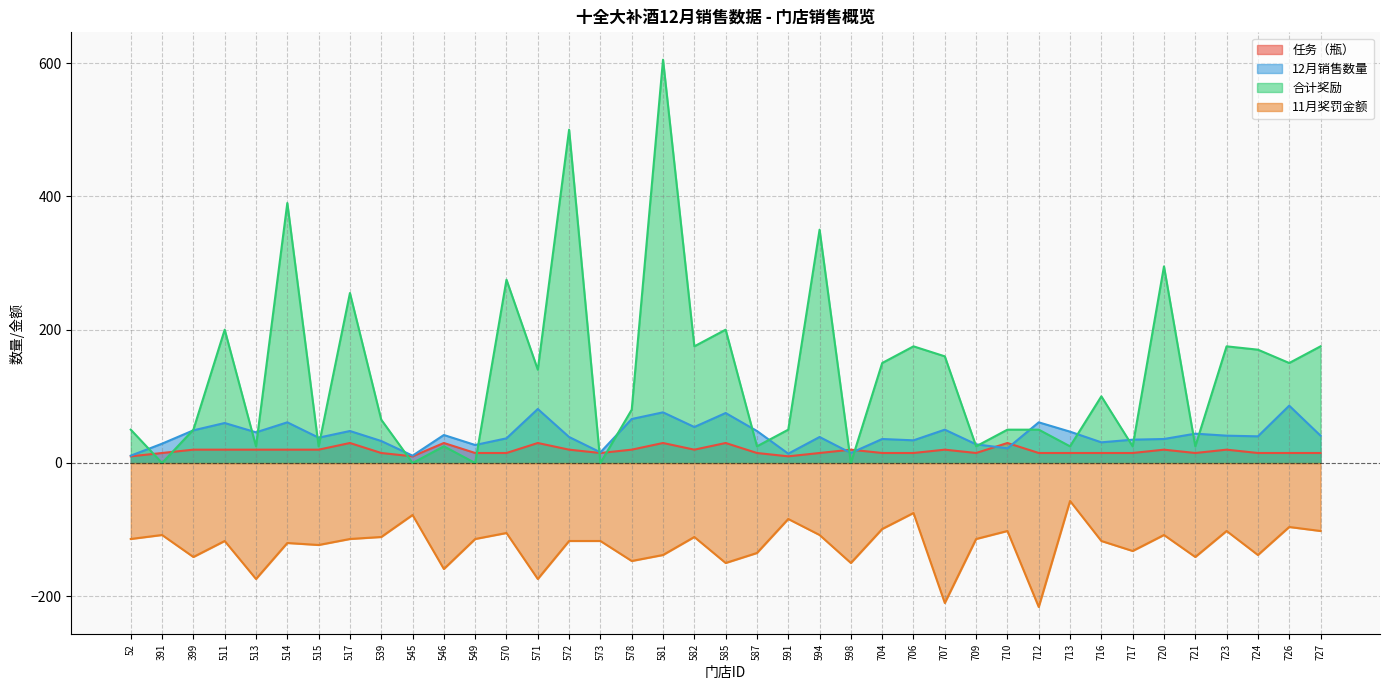

Reading right to left, what are all the values shown in this chart?

任务（瓶）: 727=15	726=15	724=15	723=20	721=15	720=20	717=15	716=15	713=15	712=15	710=30	709=15	707=20	706=15	704=15	598=20	594=15	591=10	587=15	585=30	582=20	581=30	578=20	573=15	572=20	571=30	570=15	549=15	546=30	545=10	539=15	517=30	515=20	514=20	513=20	511=20	399=20	391=15	52=10
12月销售数量: 727=41	726=86	724=40	723=41	721=44	720=36	717=35	716=31	713=47	712=61	710=22	709=28	707=50	706=34	704=36	598=15	594=39	591=14	587=48	585=75	582=54	581=76	578=66	573=16	572=39	571=81	570=37	549=27	546=42	545=11	539=33	517=48	515=38	514=61	513=46	511=60	399=49	391=29	52=11
合计奖励: 727=175	726=150	724=170	723=175	721=25	720=295	717=25	716=100	713=25	712=50	710=50	709=25	707=160	706=175	704=150	598=0	594=350	591=50	587=25	585=200	582=175	581=605	578=80	573=0	572=500	571=140	570=275	549=0	546=25	545=0	539=65	517=255	515=25	514=390	513=25	511=200	399=50	391=0	52=50
11月奖罚金额: 727=-102	726=-96	724=-138	723=-102	721=-141	720=-108	717=-132	716=-117	713=-57	712=-216	710=-102	709=-114	707=-210	706=-75	704=-99	598=-150	594=-108	591=-84	587=-135	585=-150	582=-111	581=-138	578=-147	573=-117	572=-117	571=-174	570=-105	549=-114	546=-159	545=-78	539=-111	517=-114	515=-123	514=-120	513=-174	511=-117	399=-141	391=-108	52=-114